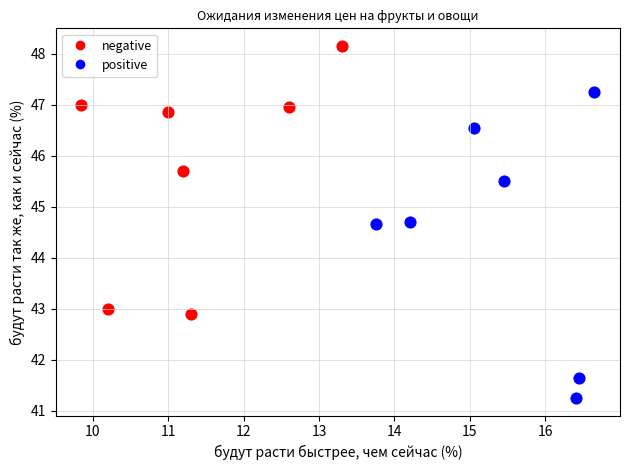

Which series reaches the minimum Y coordinate?

positive